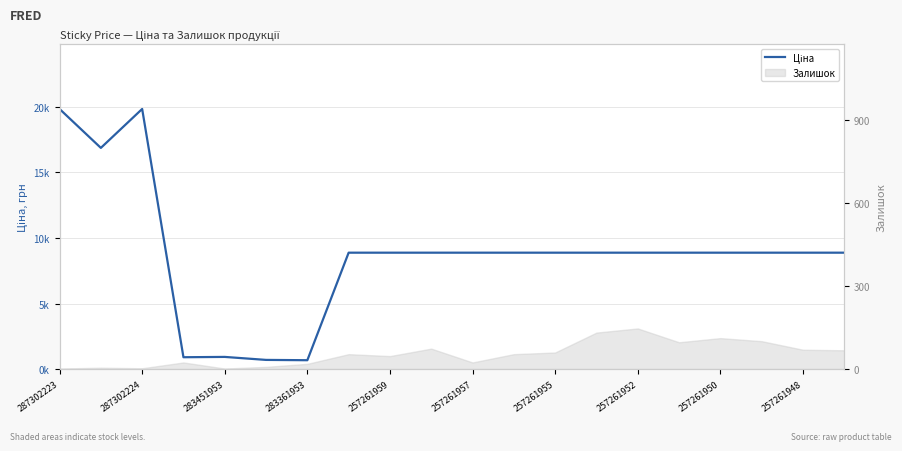

What is the minimum value shown in the chart?

676.4